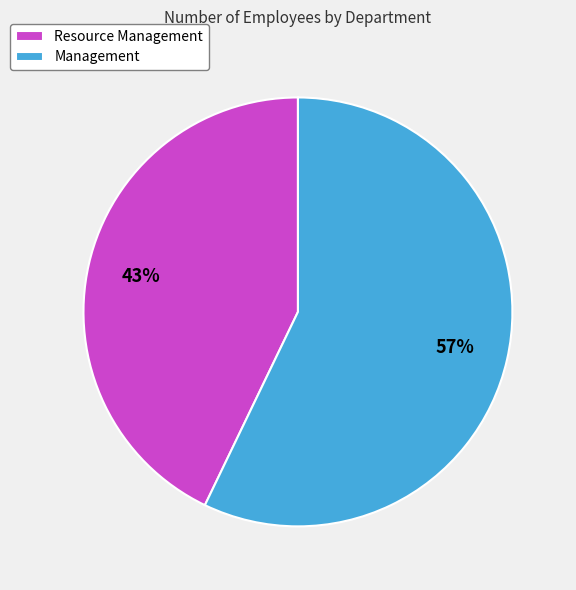

Rank the categories by value from lowest to highest.

Resource Management, Management